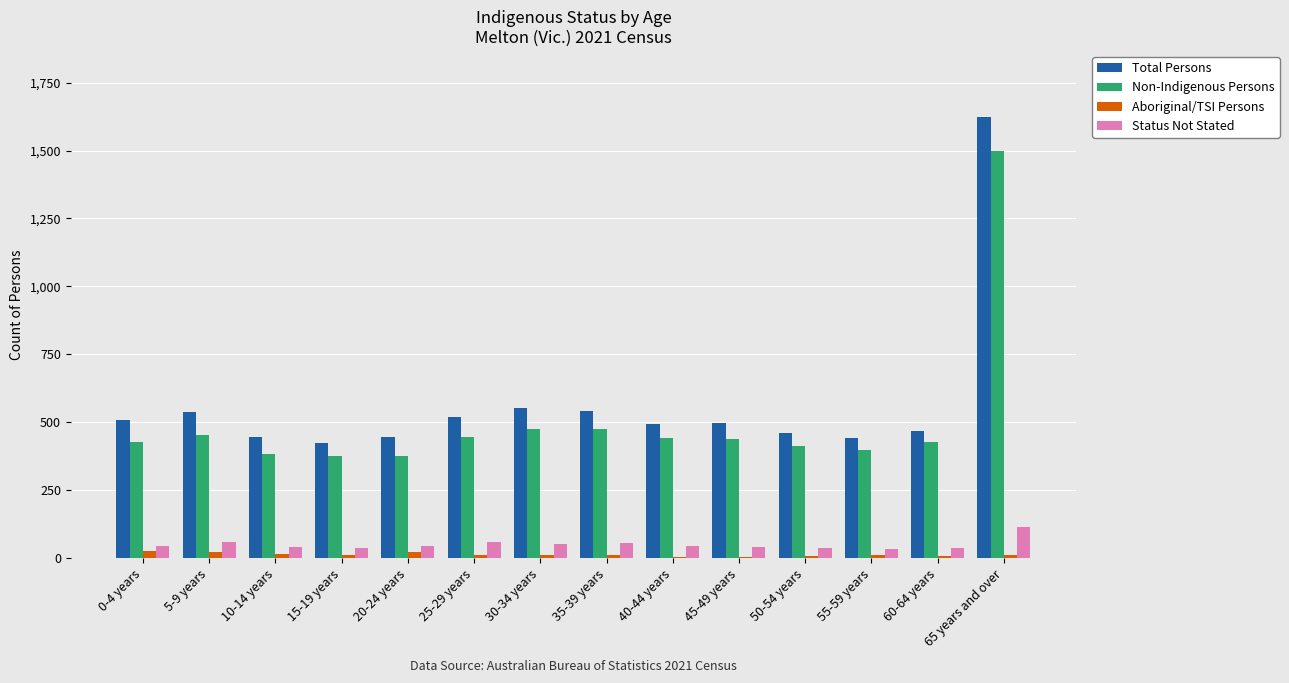

What is the total value across all series at 25-29 years?

1041